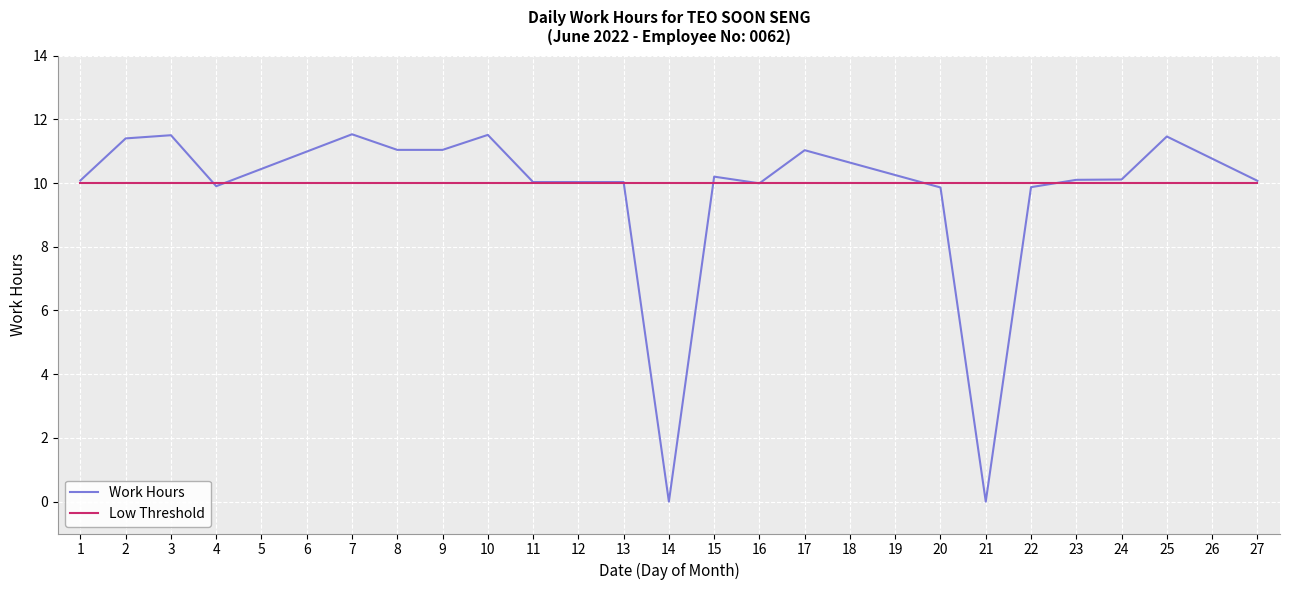

Is it true that Low Threshold equals 10.0 at 21?

True